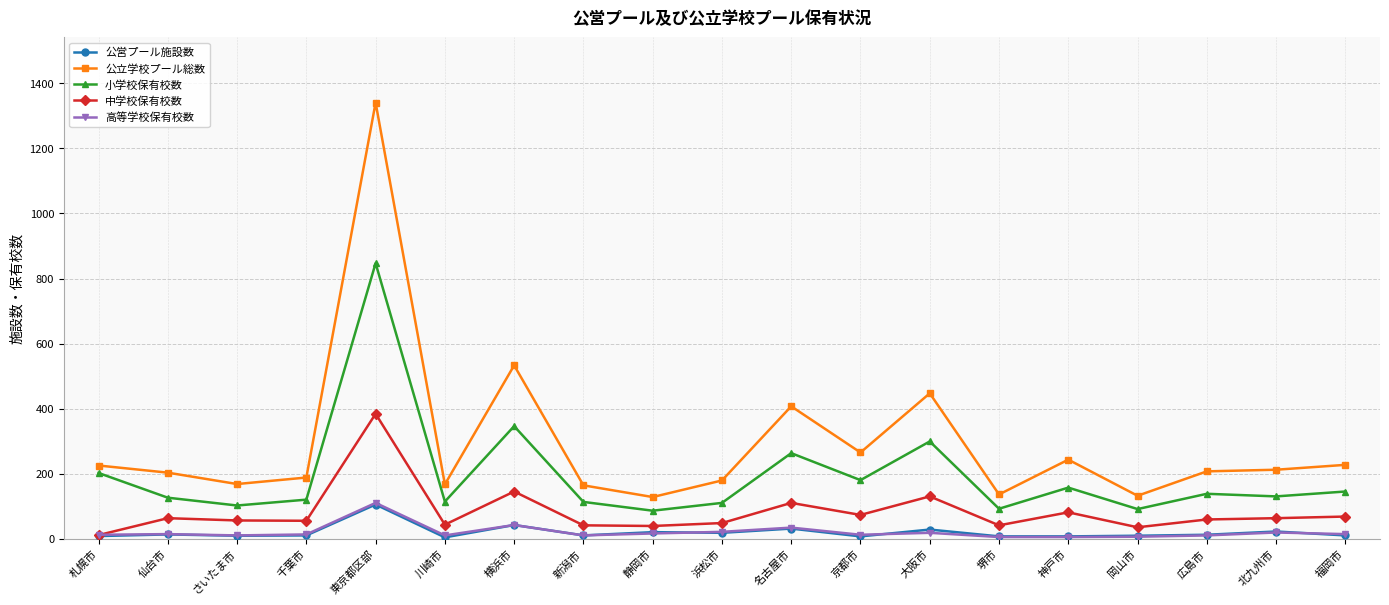

In 公立学校プール総数, how many points are lower than both neighbors (excluding endpoints)?

6